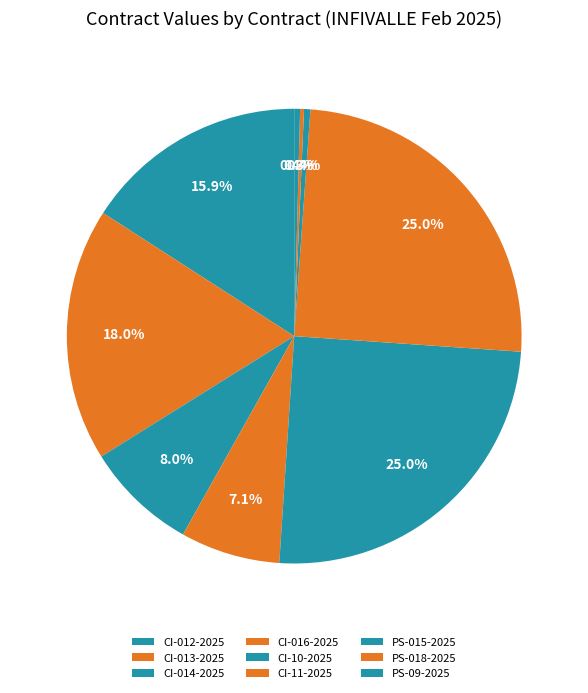

The CI-013-2025 slice represents 11% of the pie. True or false?

False